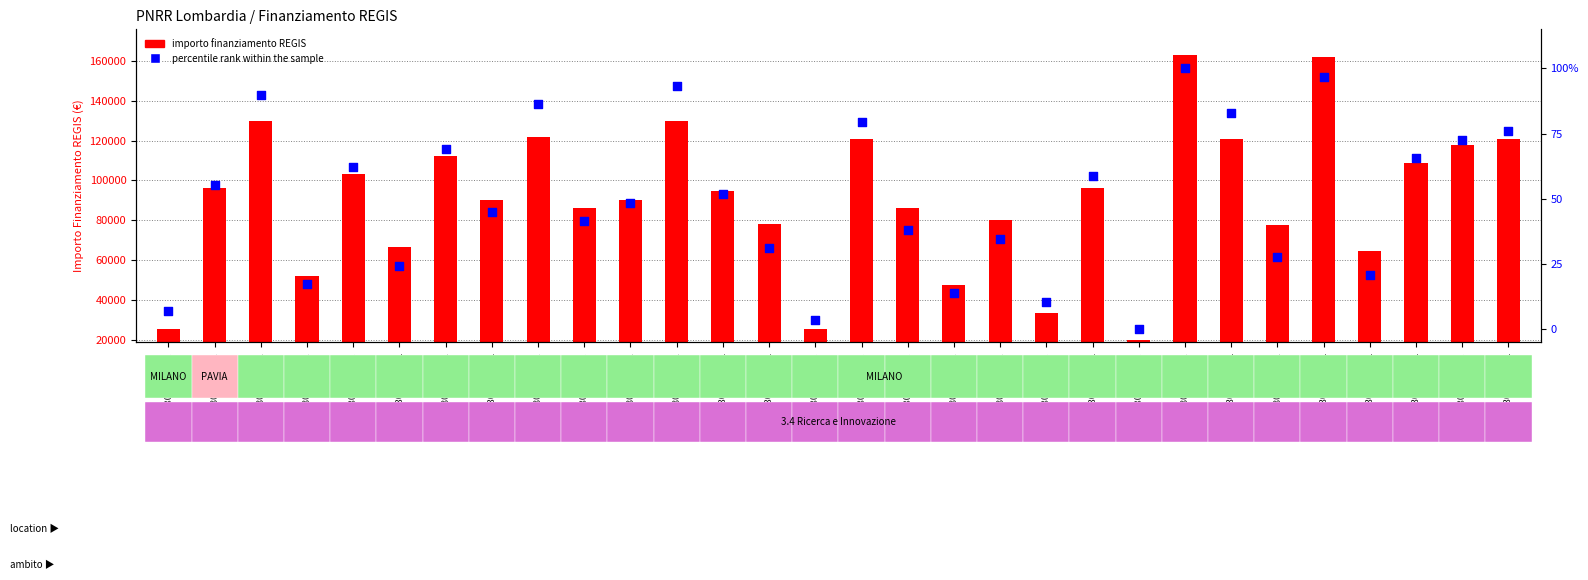

At which category is the sum across all series the highest?

H53D23010810001